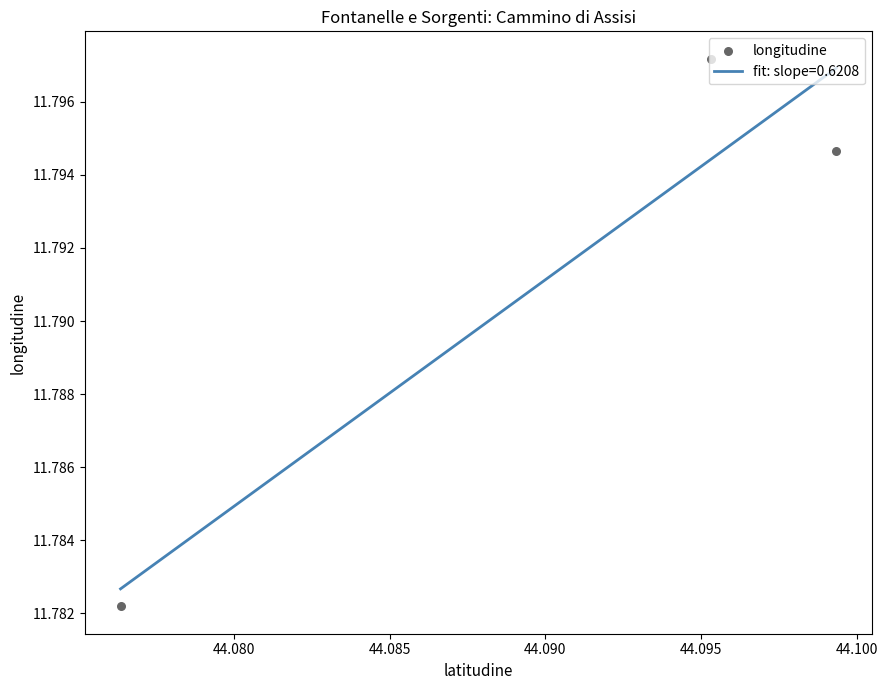

Approximately how many times larger is the value at 44.085 compared to 44.080?

1.0